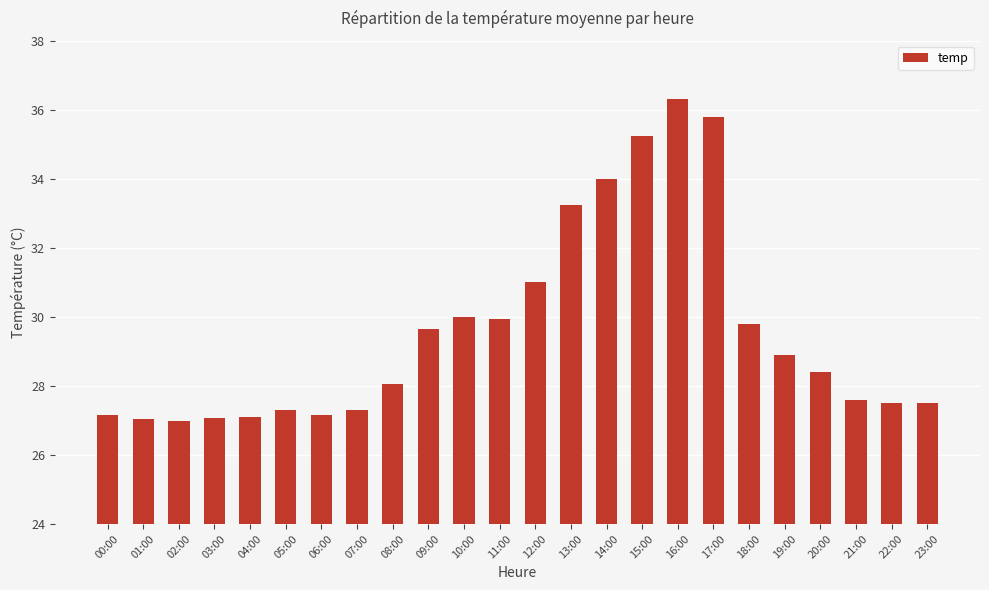

Which label corresponds to the largest value in the chart?

16:00